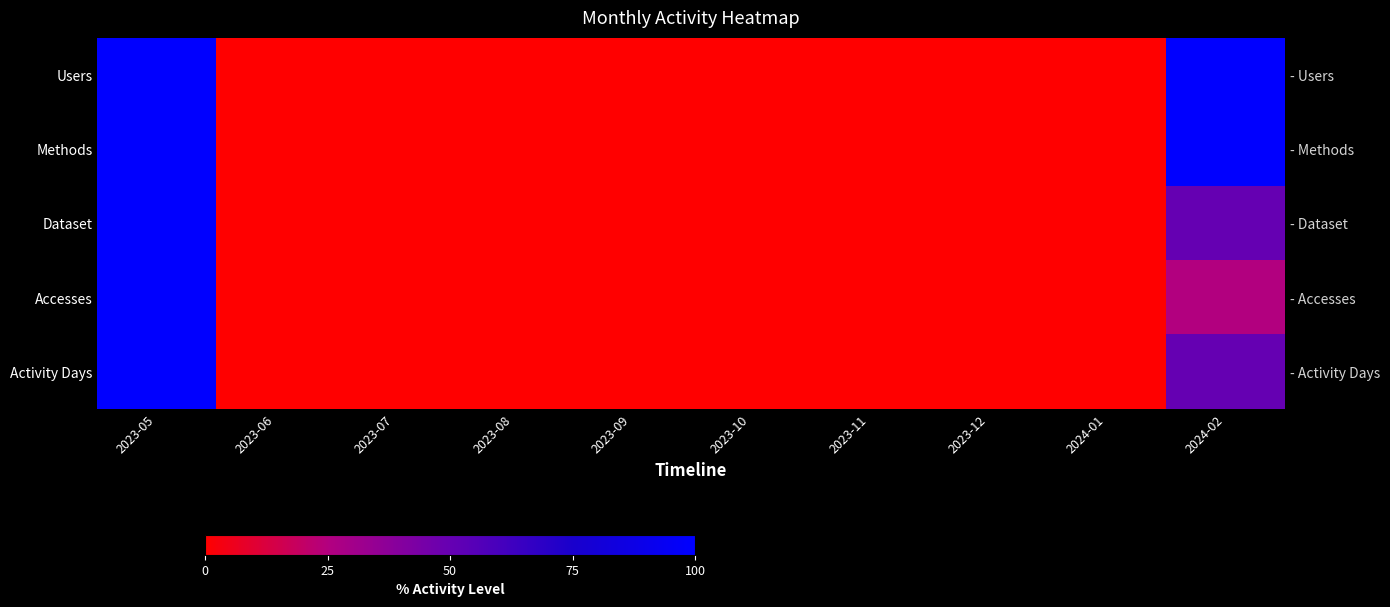

Count the number of categories in the chart.

10